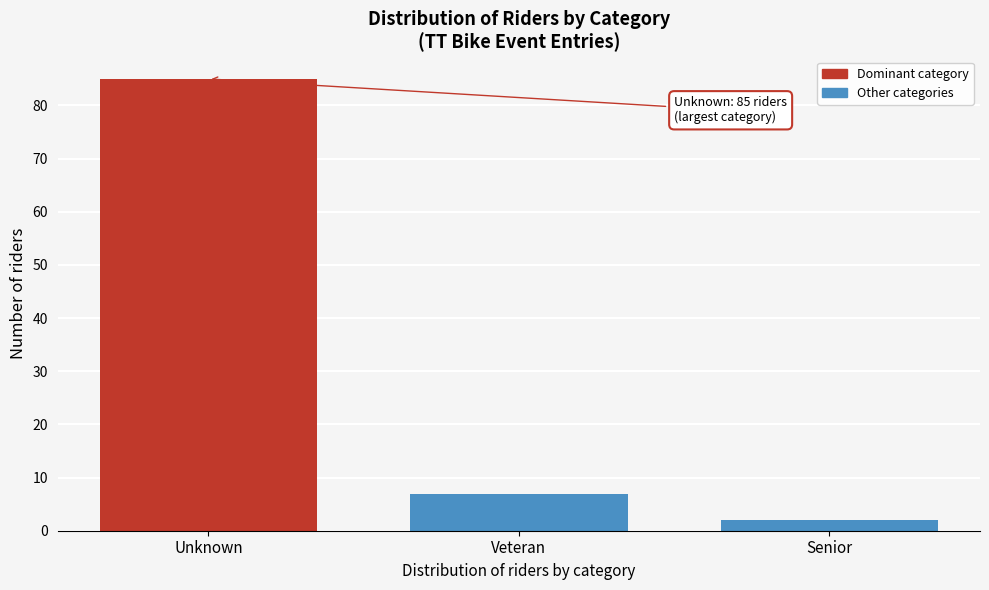

Reading left to right, what are all the values shown in this chart?

85	7	2